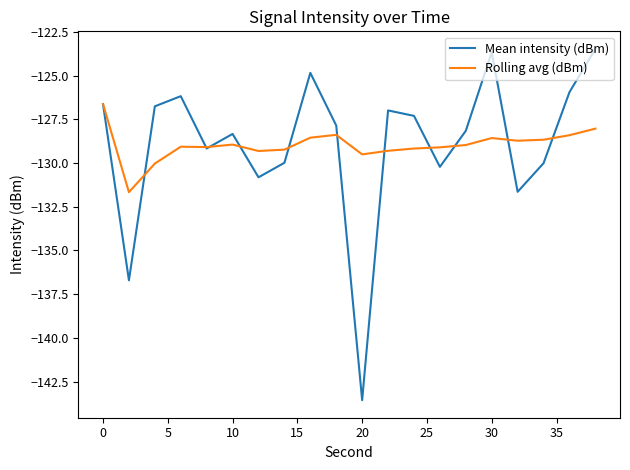

List the series in order of their peak value, lowest first.

Rolling avg (dBm), Mean intensity (dBm)